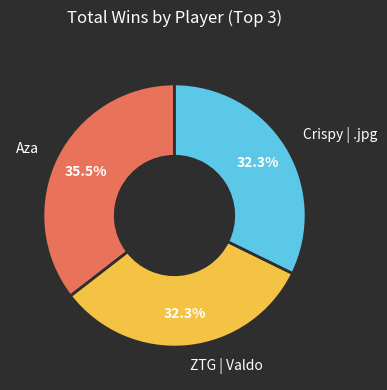

How many slices are in this pie chart?

3